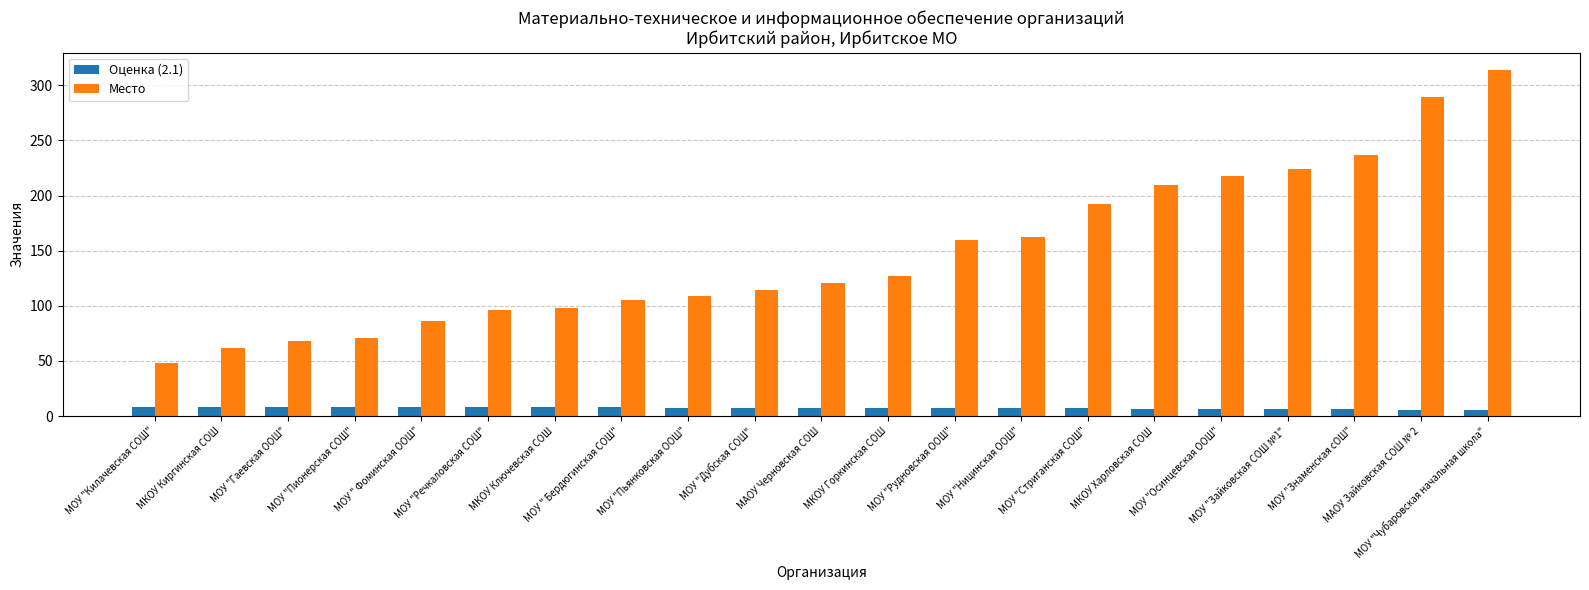

What is the approximate value of Место at МОУ "Рудновская ООШ"?

160.0